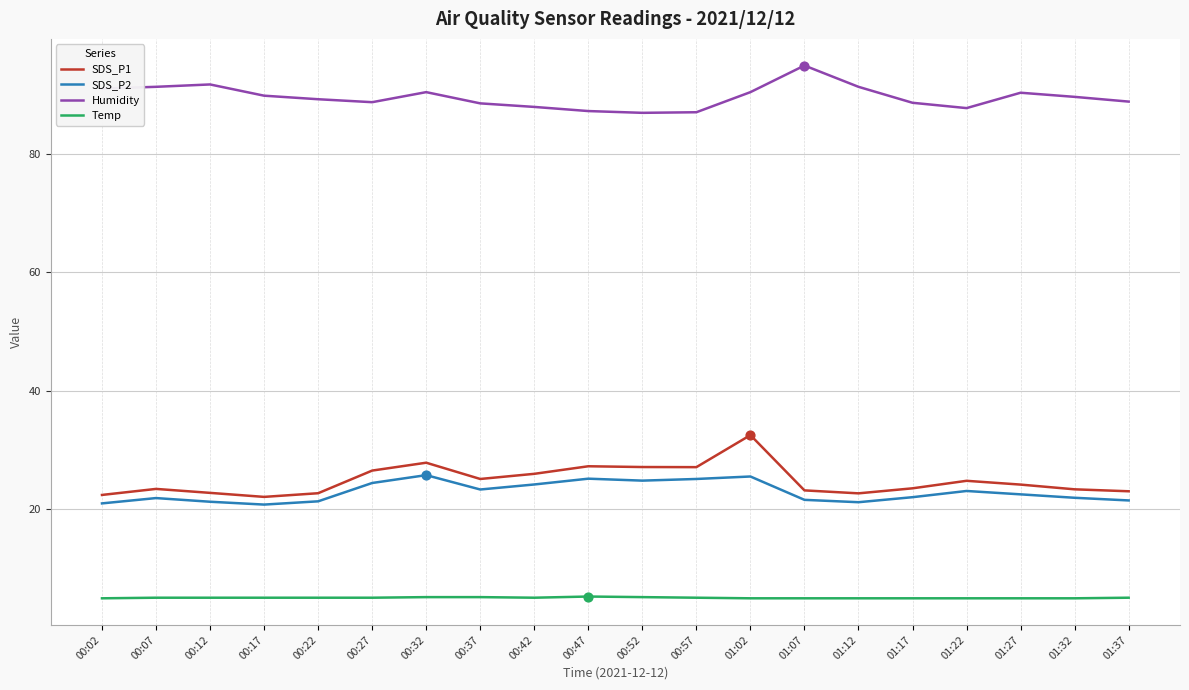

Is the value of SDS_P1 at 00:42 greater than the value of SDS_P2 at 01:17?

Yes